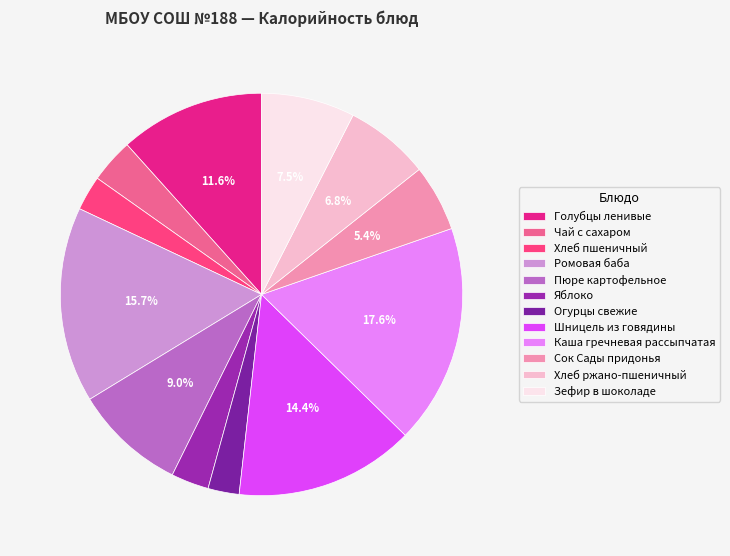

How many segments does this pie chart have?

12